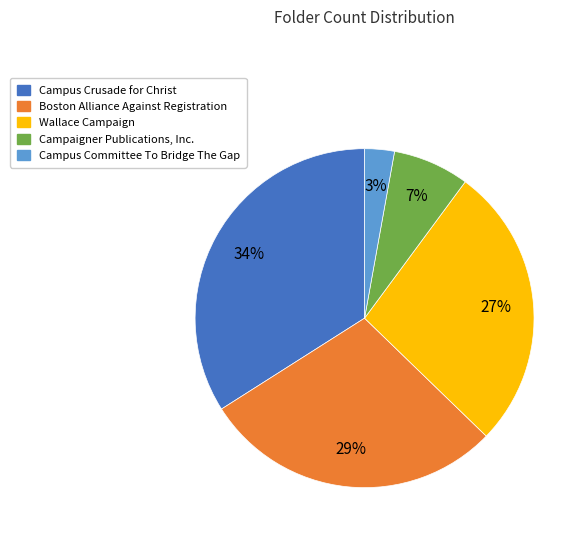

What is the ratio of the value at Campus Crusade for Christ to the value at Boston Alliance Against Registration?

1.2